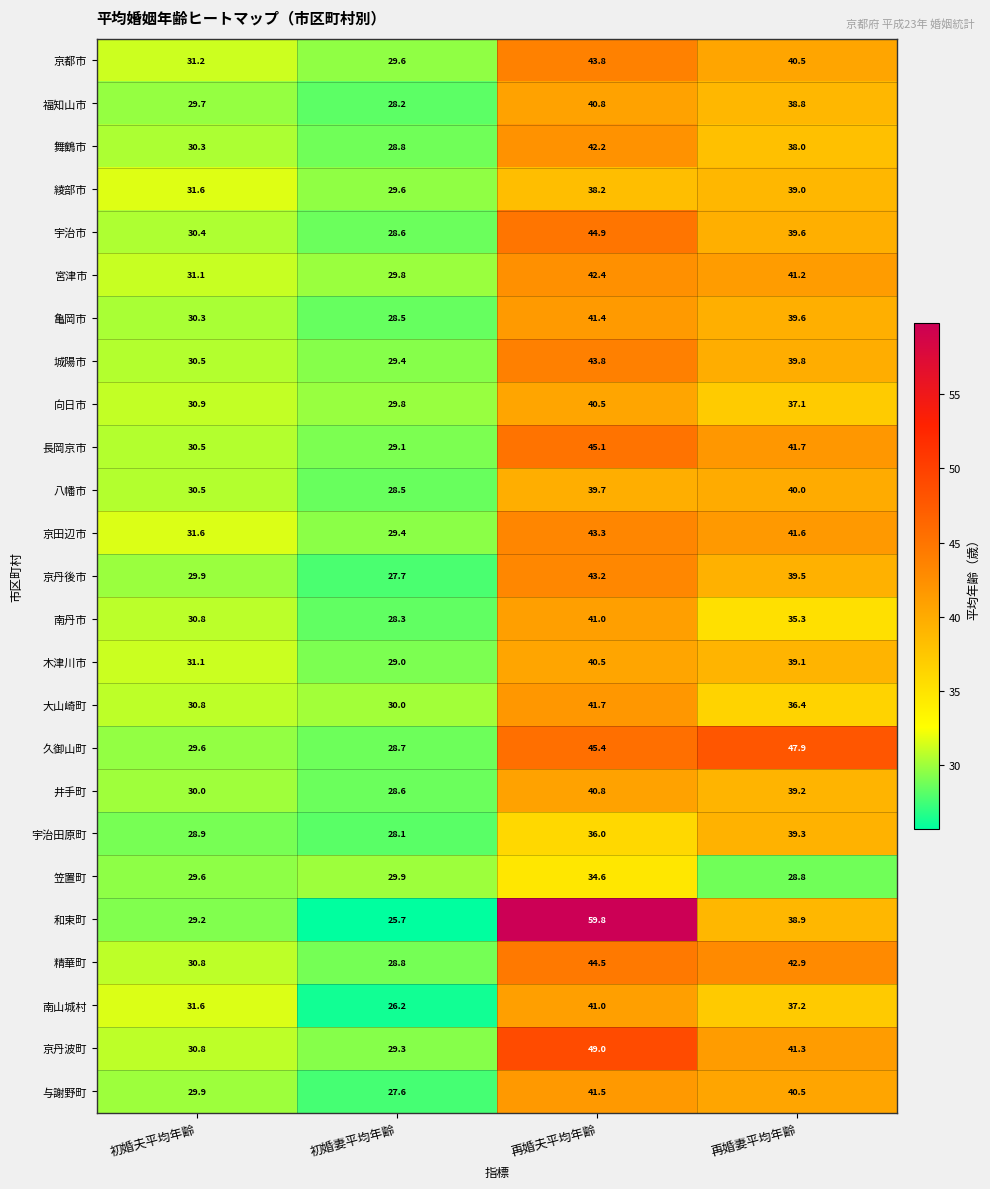

The value of 京都市 at 再婚夫平均年齢 is 43.8. True or false?

True